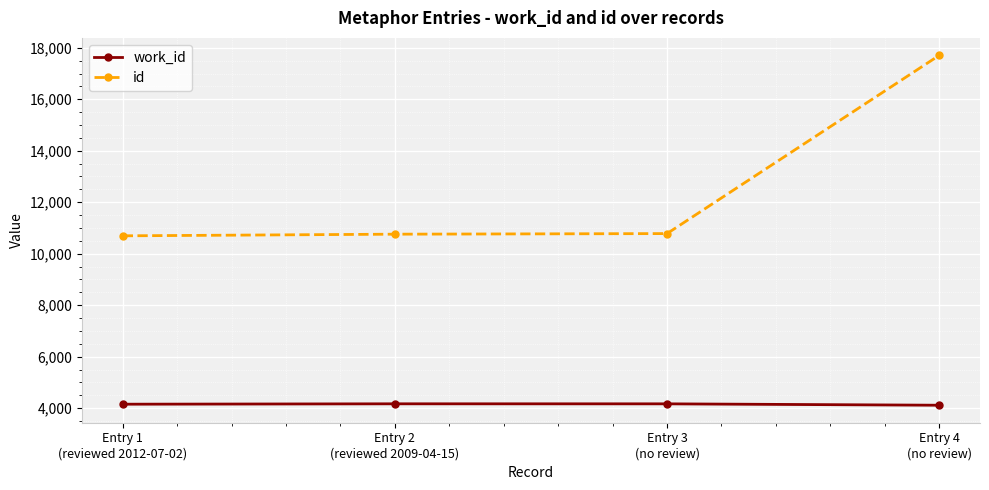

Is the value of work_id at Entry 3
(no review) greater than the value of id at Entry 4
(no review)?

No